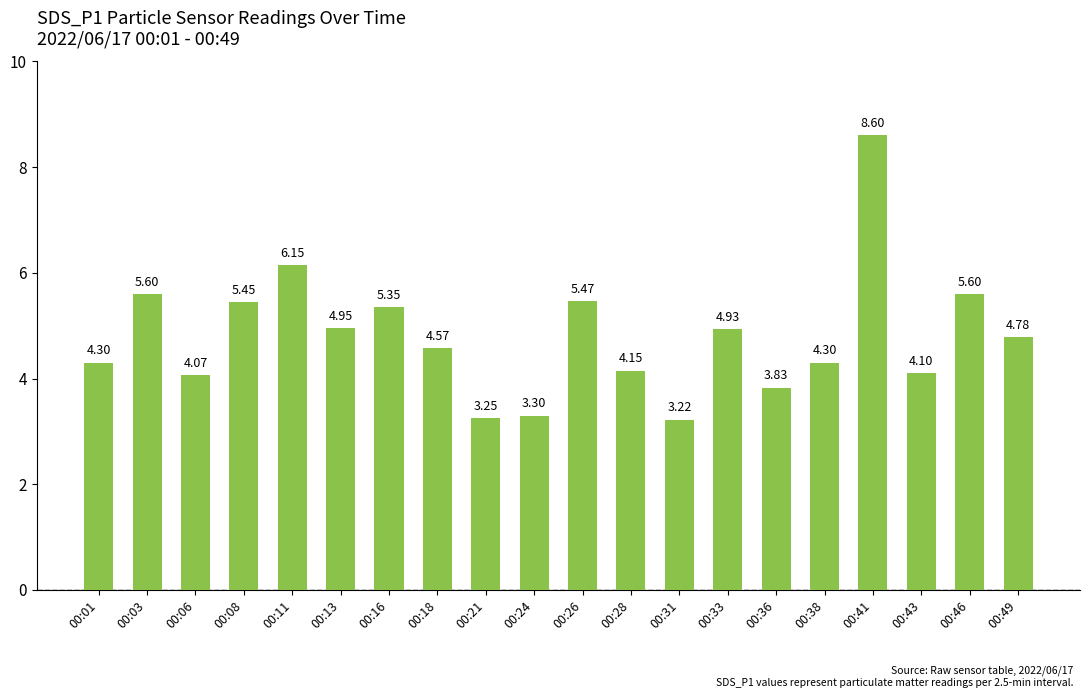

What is the ratio of the value at 00:33 to the value at 00:18?

1.1